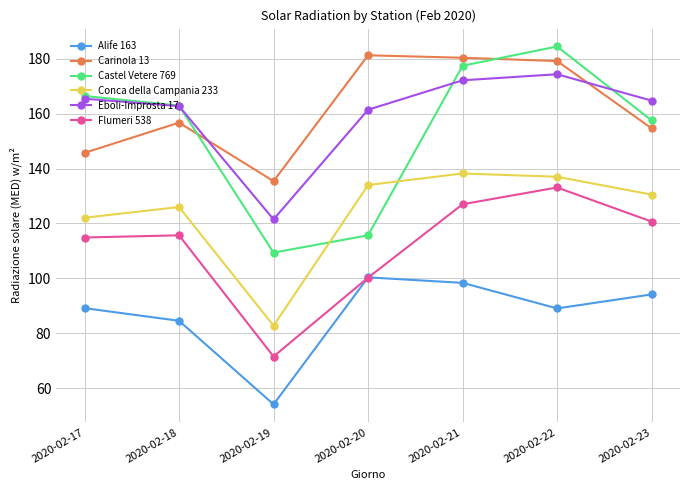

Rank the categories by Castel Vetere 769 value from highest to lowest.

2020-02-22, 2020-02-21, 2020-02-17, 2020-02-18, 2020-02-23, 2020-02-20, 2020-02-19